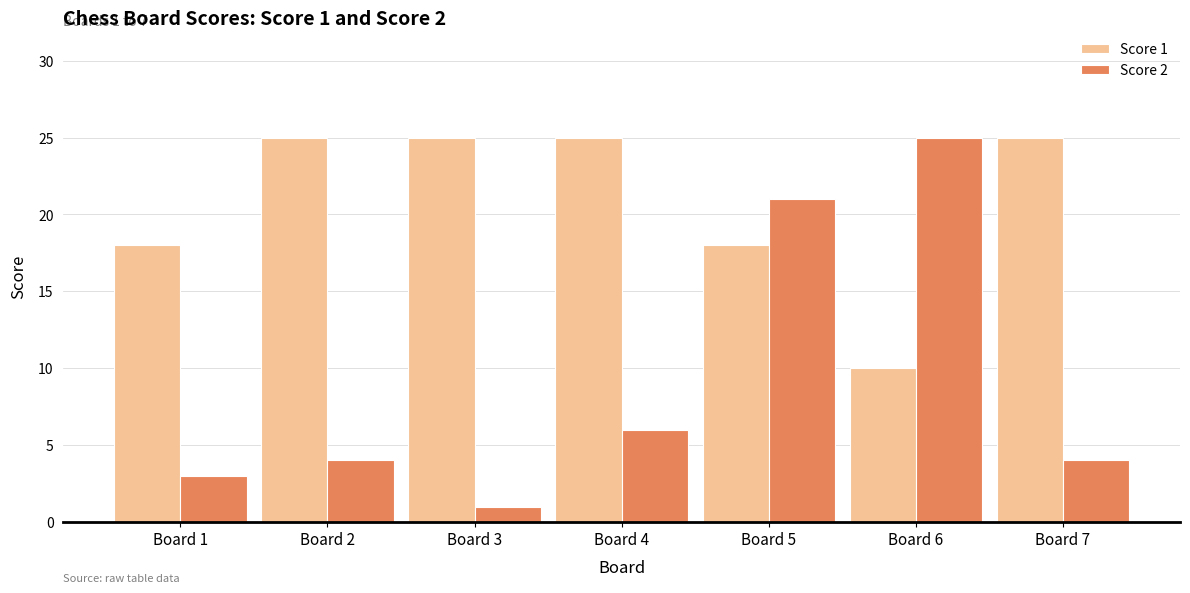

At which category is the sum across all series the highest?

Board 5